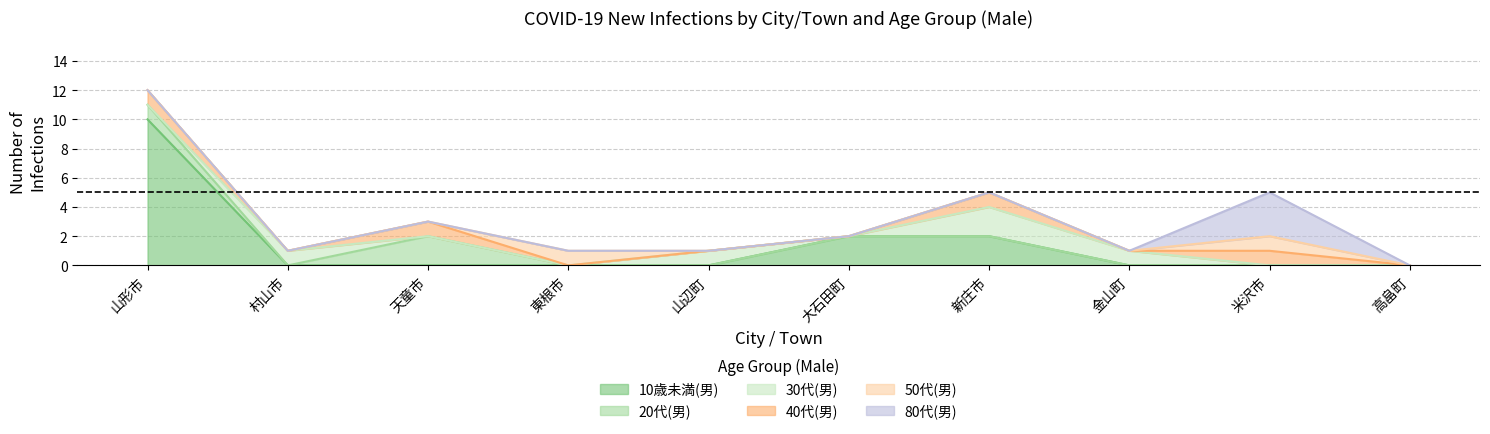

Which series changed the most between 東根市 and 大石田町?

10歳未満(男)